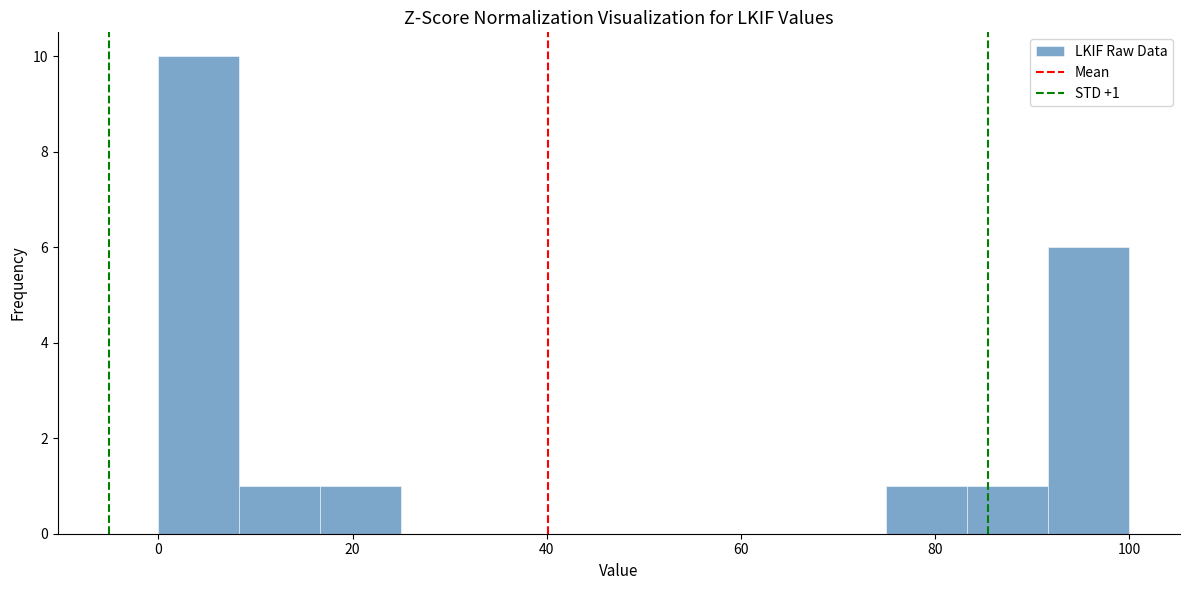

Over which range of the x-axis is the bar tallest?

0 to 8